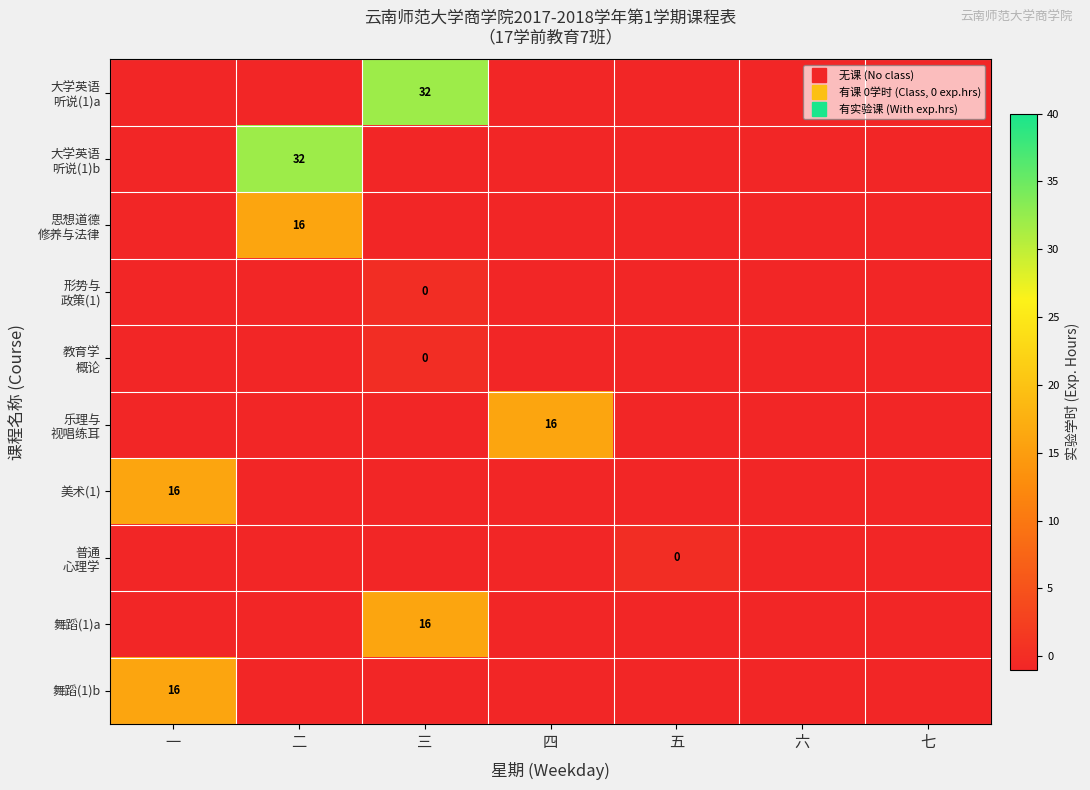

Which category has the highest value across all series?

三